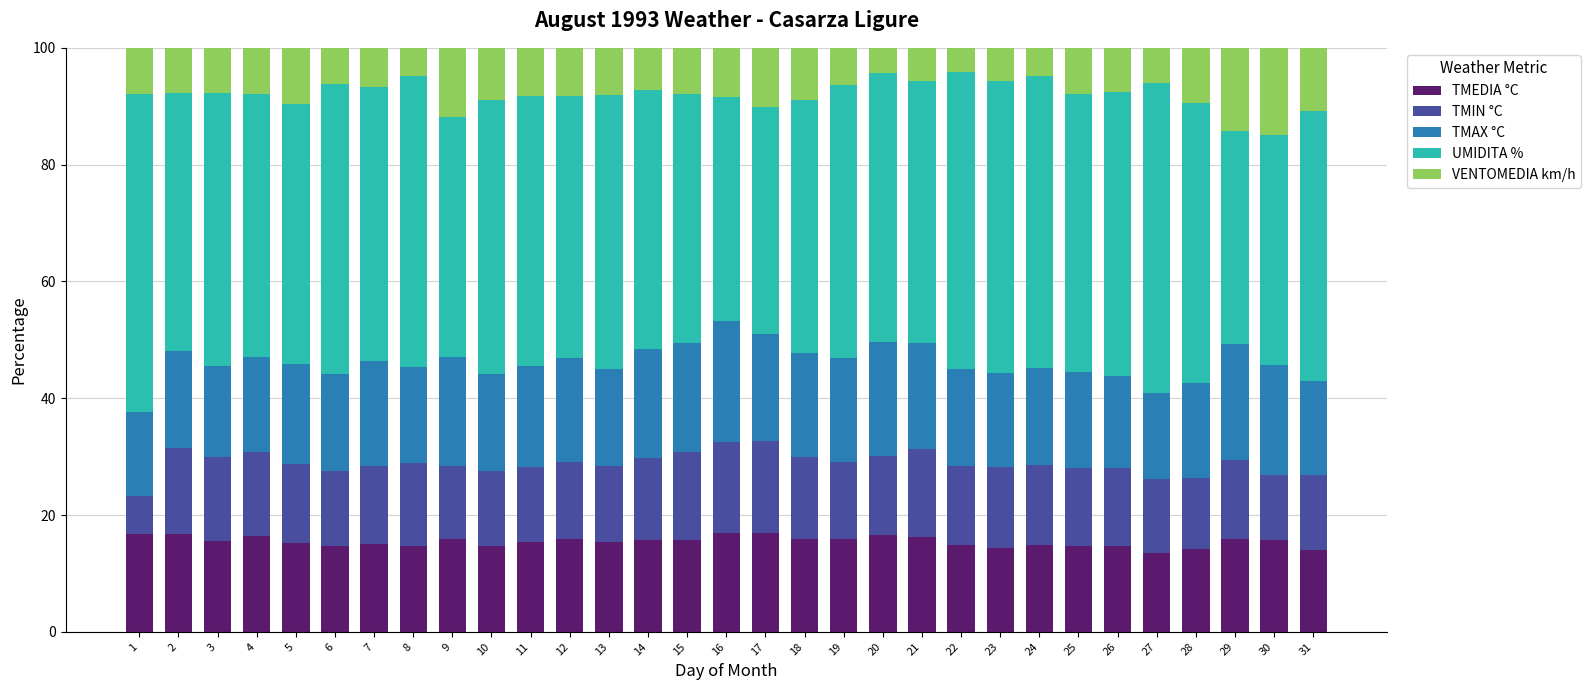

What is the difference between the maximum and minimum values in the TMEDIA °C series?

3.6